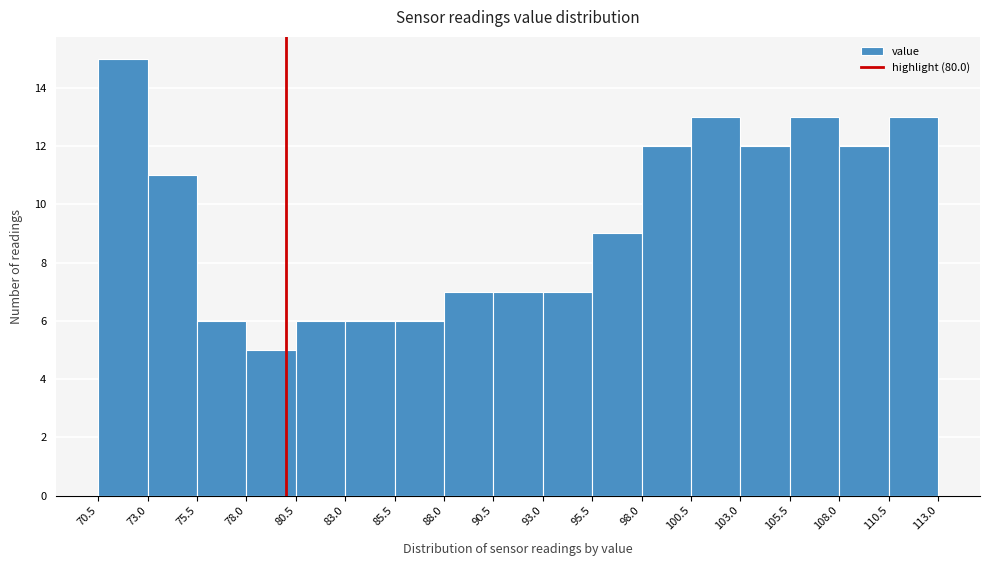

Over which range of the x-axis is the bar tallest?

70.5 to 73.0